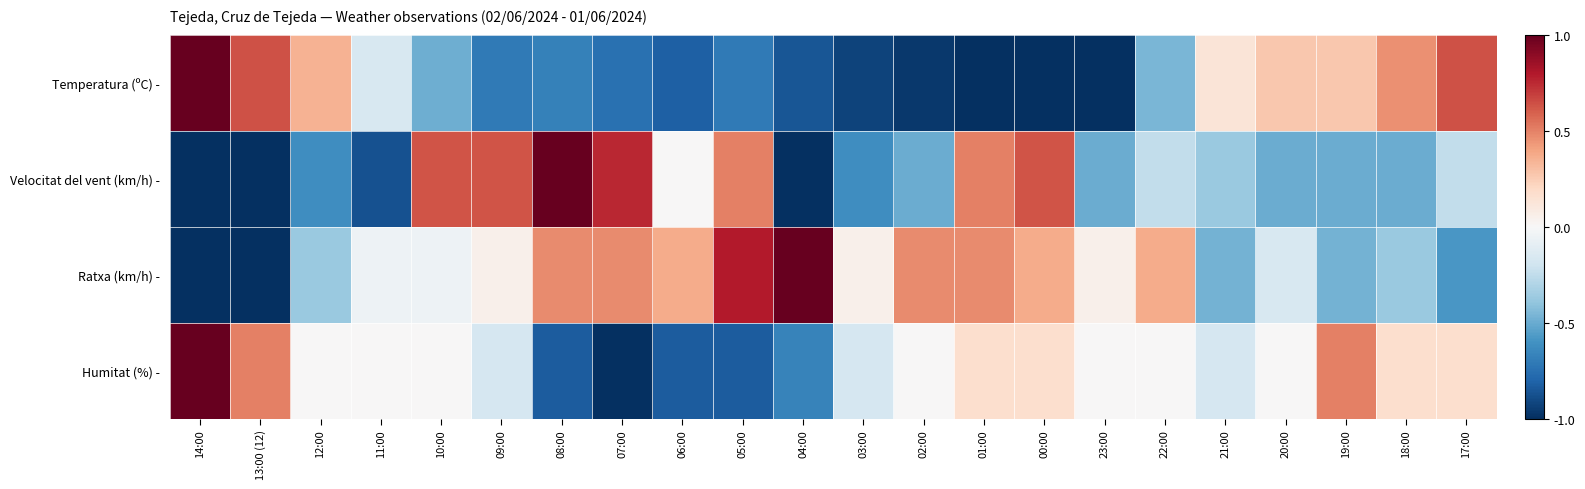

At which category is the sum across all series the highest?

00:00